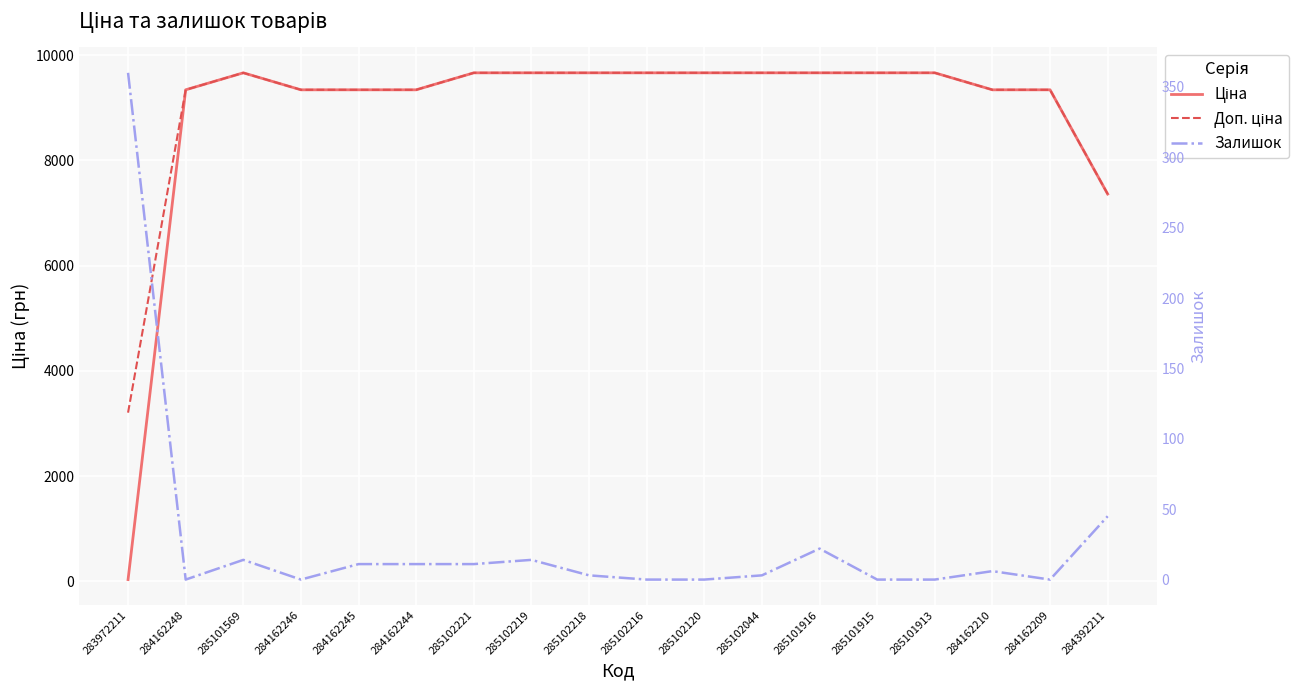

Rank the categories by Ціна value from lowest to highest.

283972211, 284392211, 284162248, 284162246, 284162245, 284162244, 284162210, 284162209, 285101569, 285102221, 285102219, 285102218, 285102216, 285102120, 285102044, 285101916, 285101915, 285101913